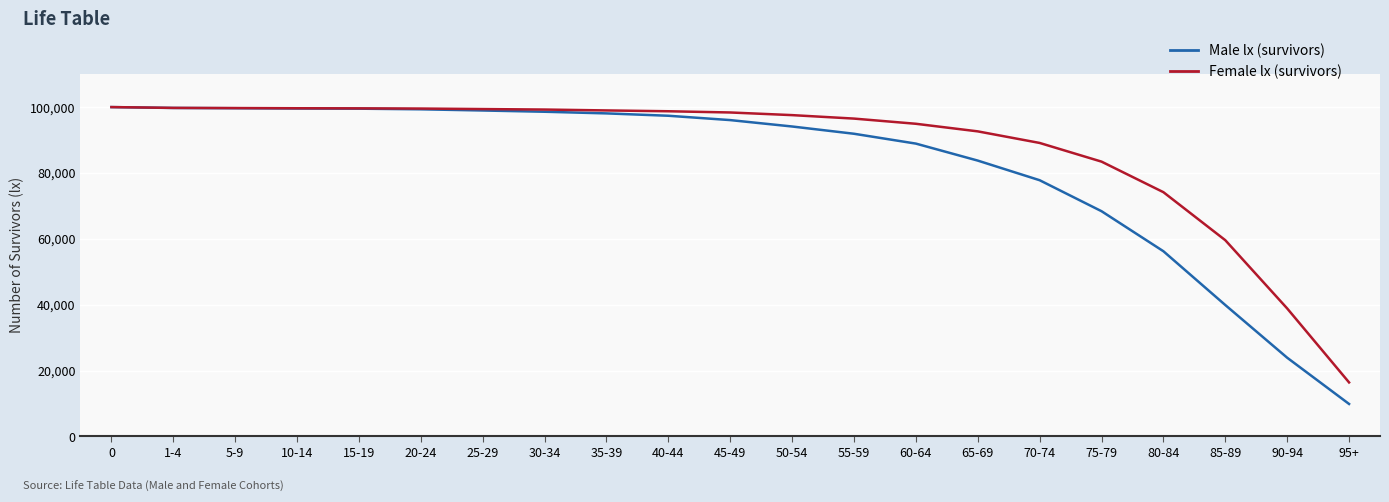

What is the difference between the Male lx (survivors) values at 5-9 and 35-39?

1566